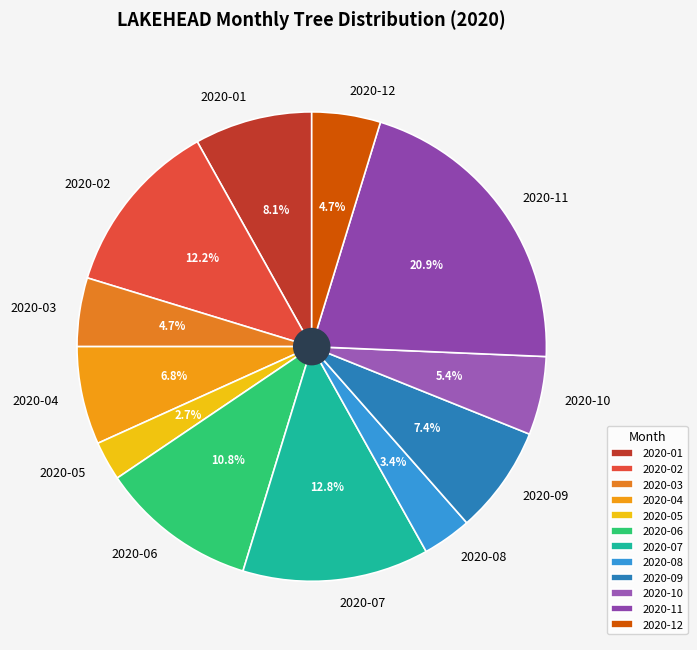

Does 2020-10 represent more than half of the total?

No